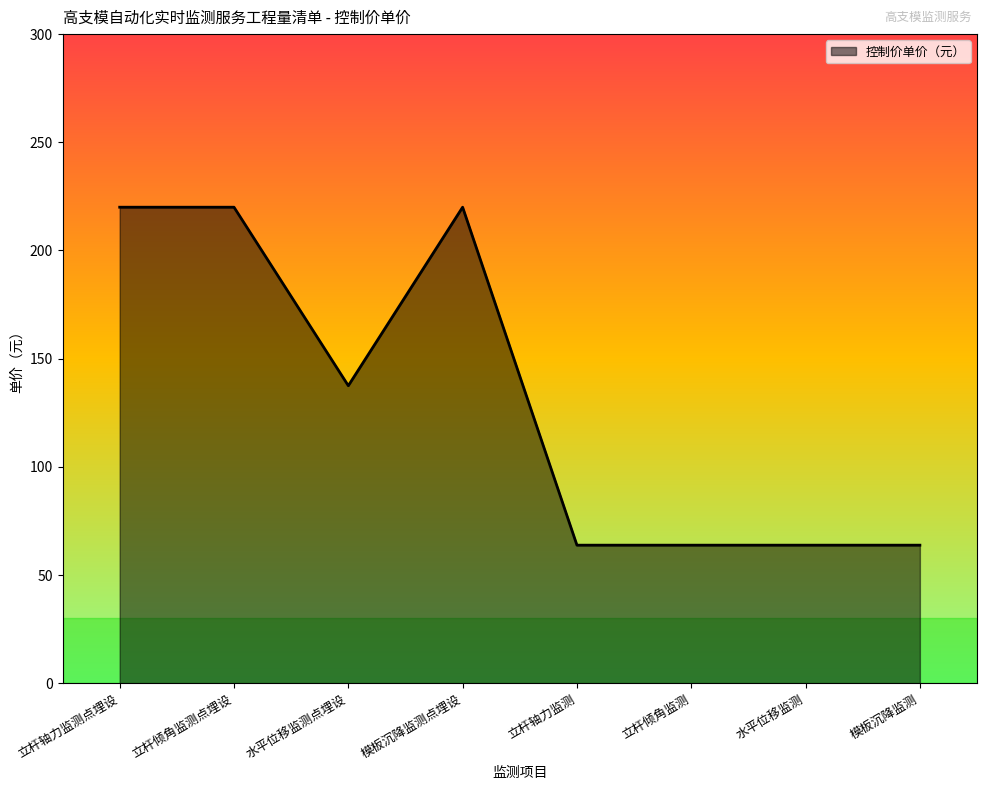

Reading left to right, what are all the values shown in this chart?

立杆轴力监测点埋设=220.0	立杆倾角监测点埋设=220.0	水平位移监测点埋设=137.5	模板沉降监测点埋设=220.0	立杆轴力监测=63.8	立杆倾角监测=63.8	水平位移监测=63.8	模板沉降监测=63.8